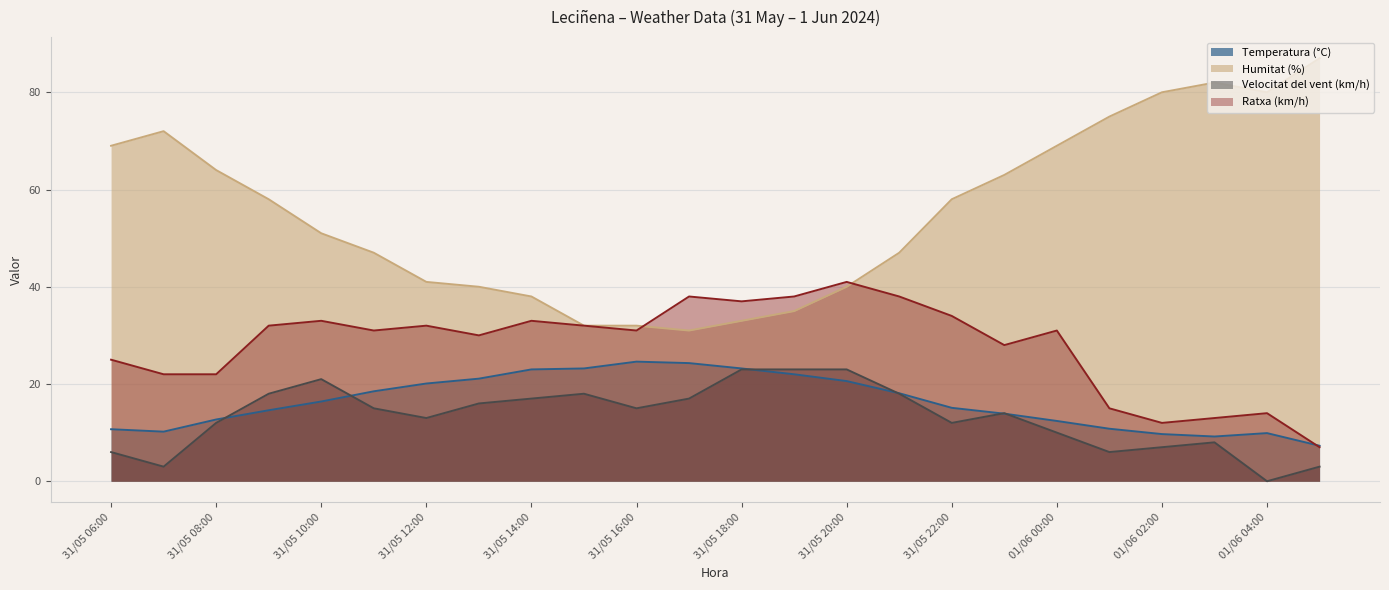

True or false: Ratxa (km/h) has a value of 10.4 at 31/05 13:00.

False